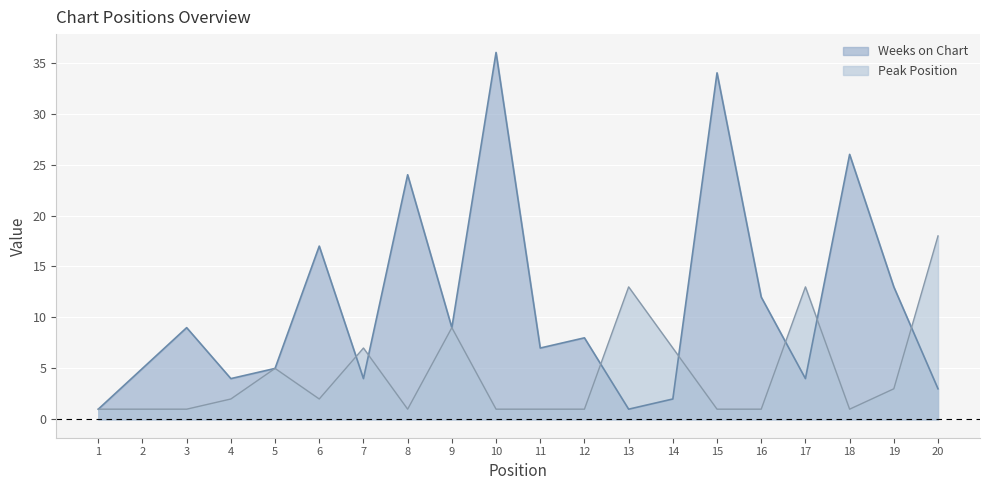

How many categories are shown in the chart?

20